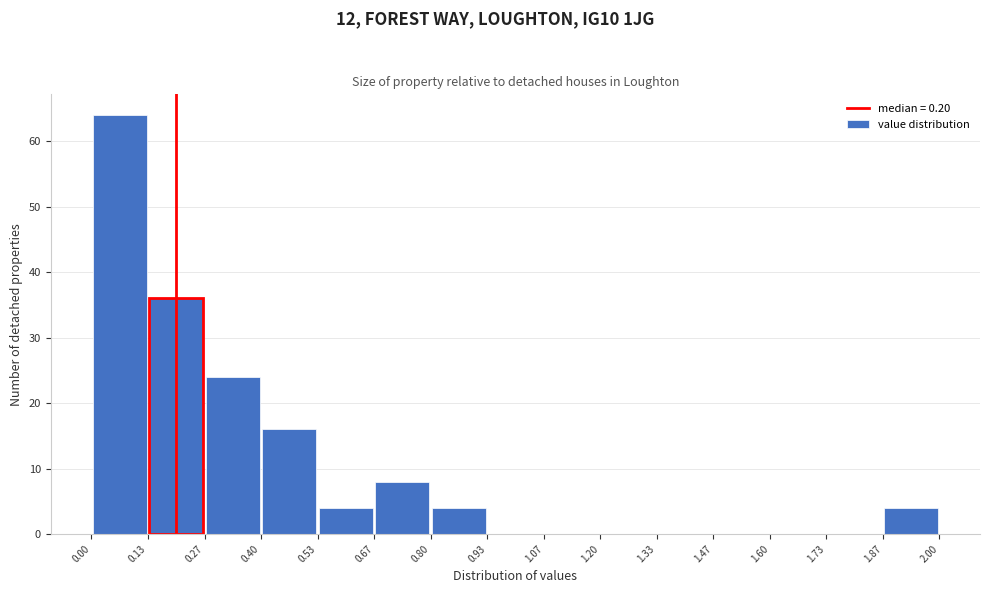

Reading left to right, list every bar in this chart as the range it spans on the x-axis followed by its height. The values are not printed on the chart, so give them approximately, as read against the axis.

0.00 to 0.13: 64
0.13 to 0.27: 36
0.27 to 0.40: 24
0.40 to 0.53: 16
0.53 to 0.67: 4
0.67 to 0.80: 8
0.80 to 0.93: 4
0.93 to 1.07: 0
1.07 to 1.20: 0
1.20 to 1.33: 0
1.33 to 1.47: 0
1.47 to 1.60: 0
1.60 to 1.73: 0
1.73 to 1.87: 0
1.87 to 2.00: 4